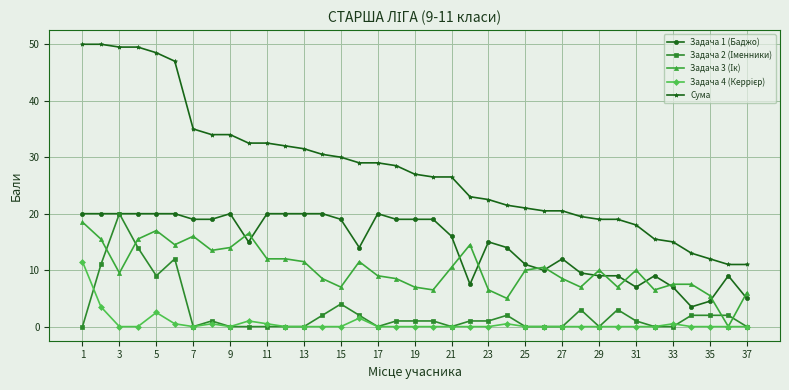

Which series has the widest spread of values?

Сума